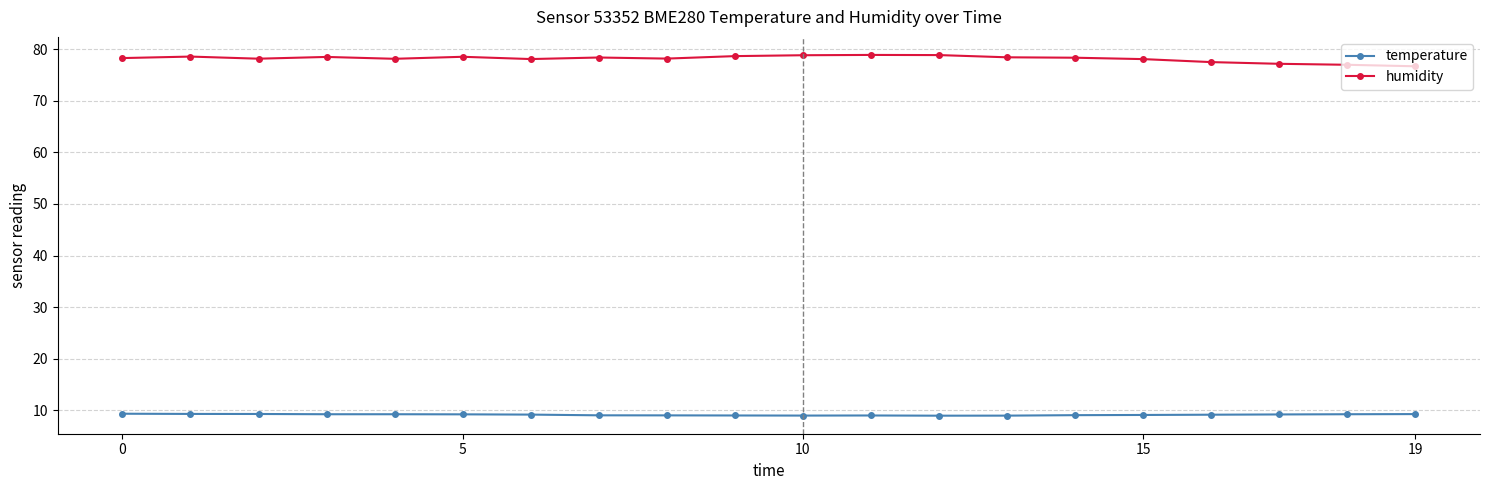

True or false: humidity and temperature cross at least once.

False